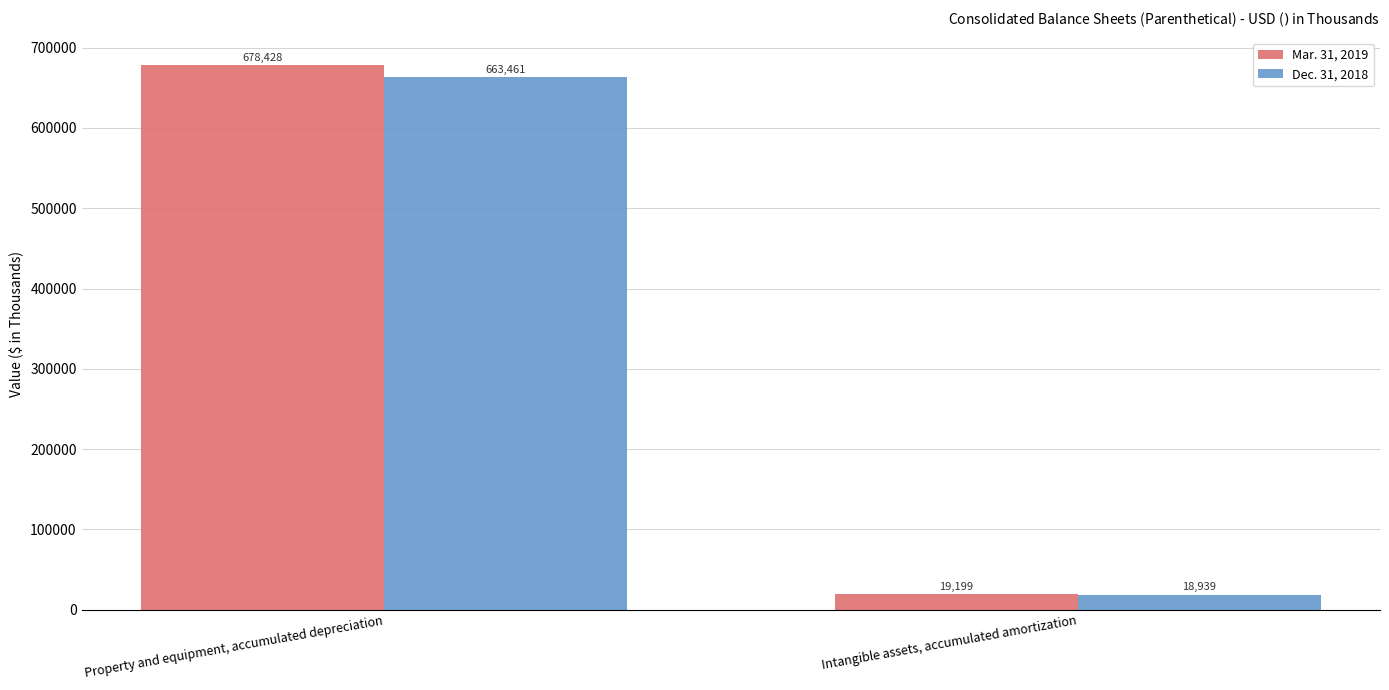

Reading left to right, extract all data points from this chart.

Mar. 31, 2019: 678428	19199
Dec. 31, 2018: 663461	18939